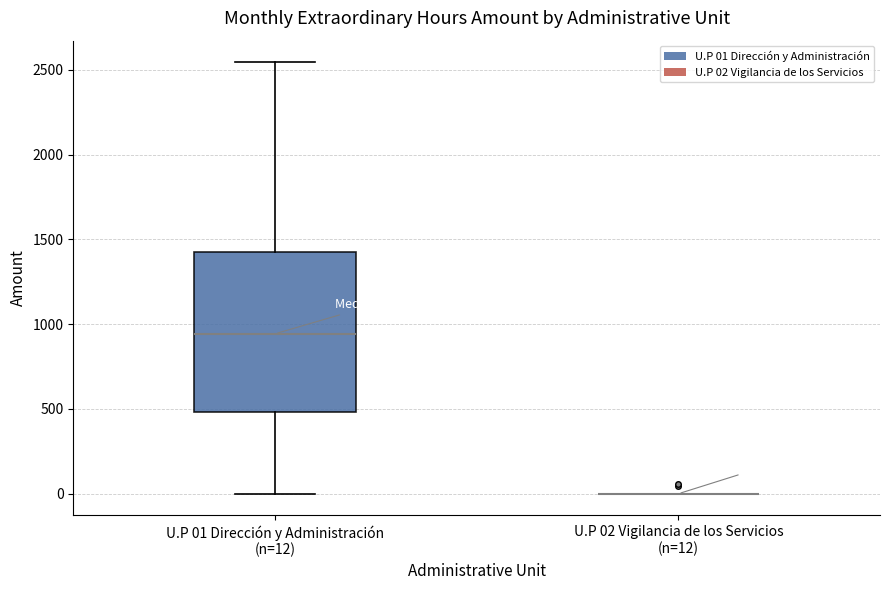

Which box is the tallest, from its lower edge to its upper edge?

U.P 01 Dirección y Administración (n=12)